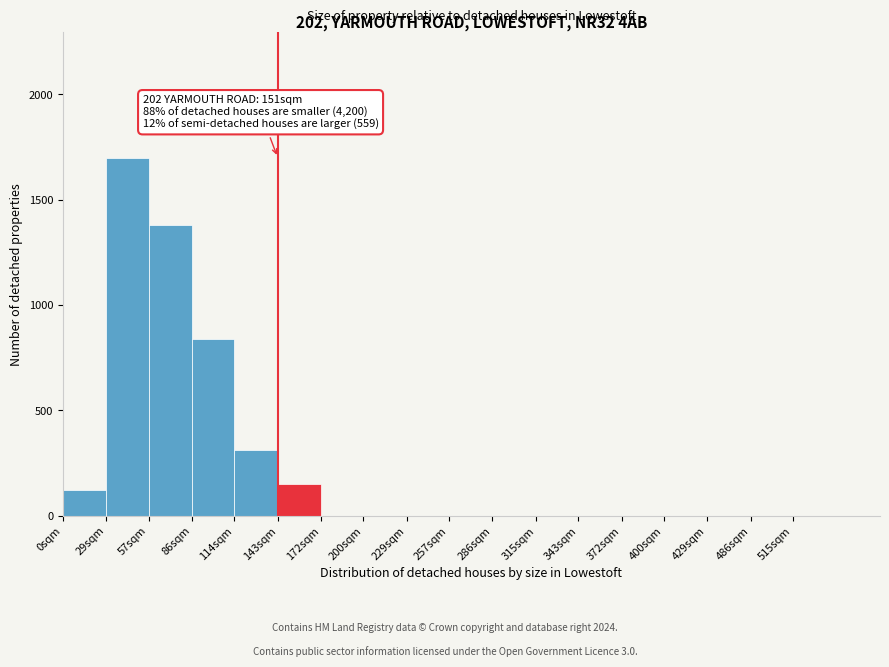

Reading left to right, list all the values displayed in this chart.

0sqm=120	29sqm=1700	57sqm=1380	86sqm=840	114sqm=310	143sqm=150	172sqm=0	200sqm=0	229sqm=0	257sqm=0	286sqm=0	315sqm=0	343sqm=0	372sqm=0	400sqm=0	429sqm=0	486sqm=0	515sqm=0